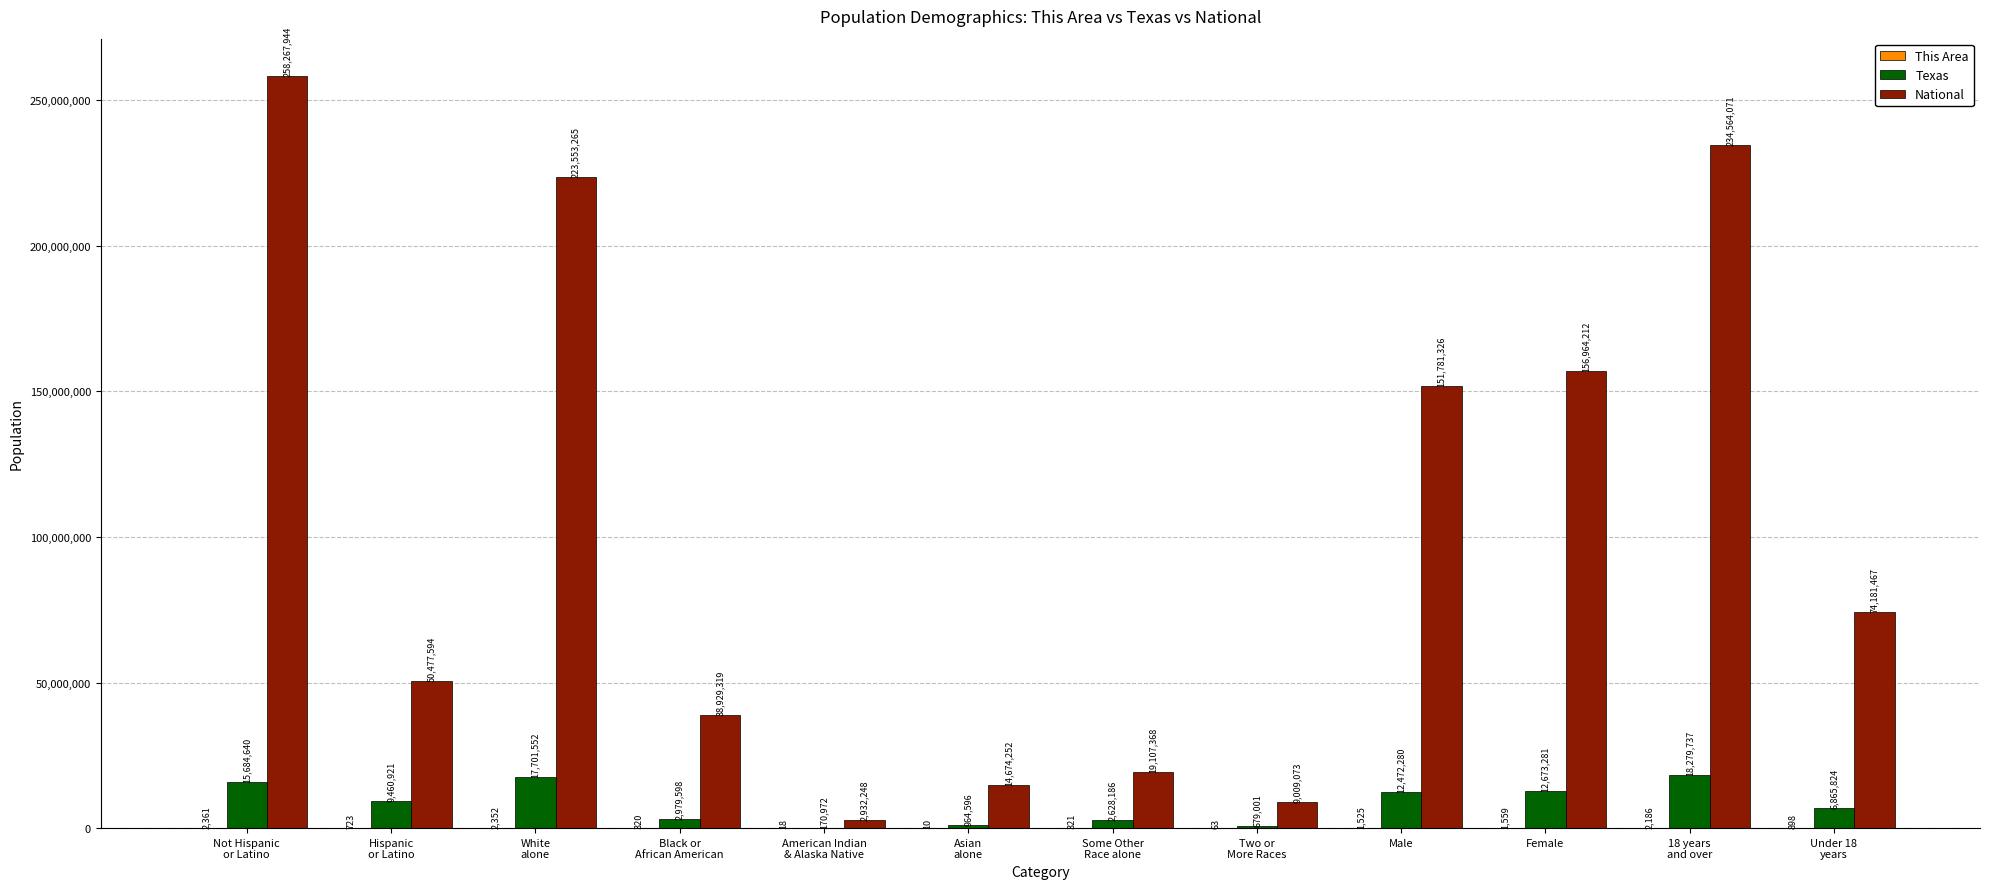

What is the total value across all series at Male?

164255131